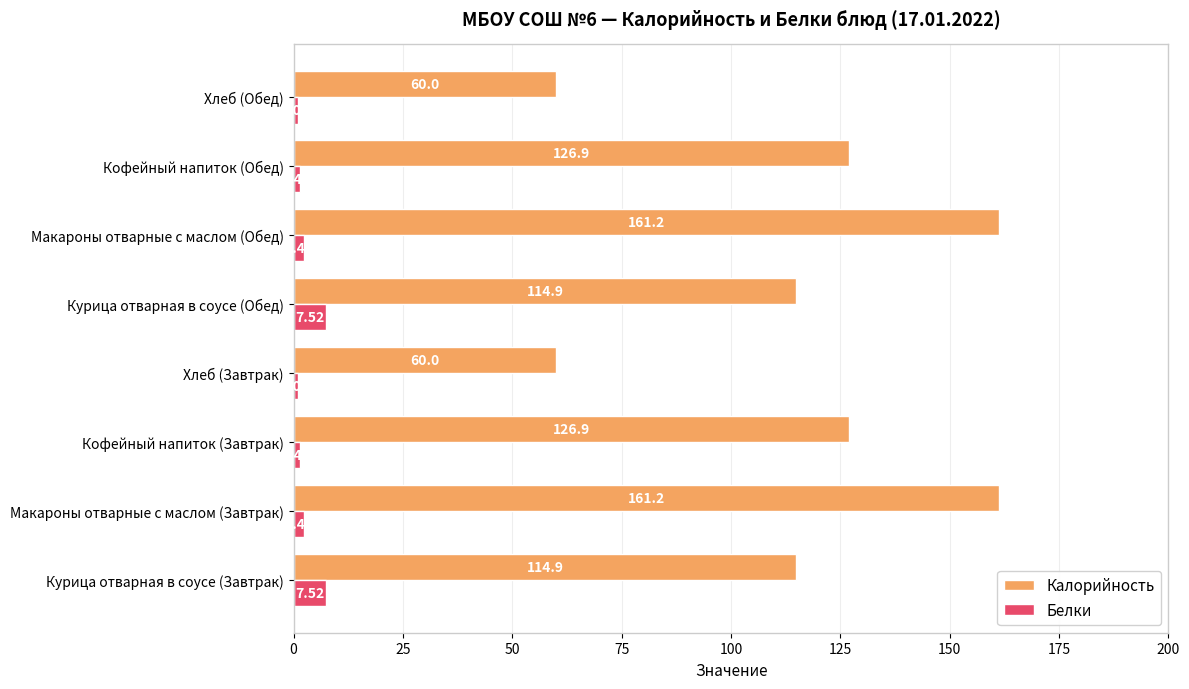

What is the average value of the Белки series?

3.1